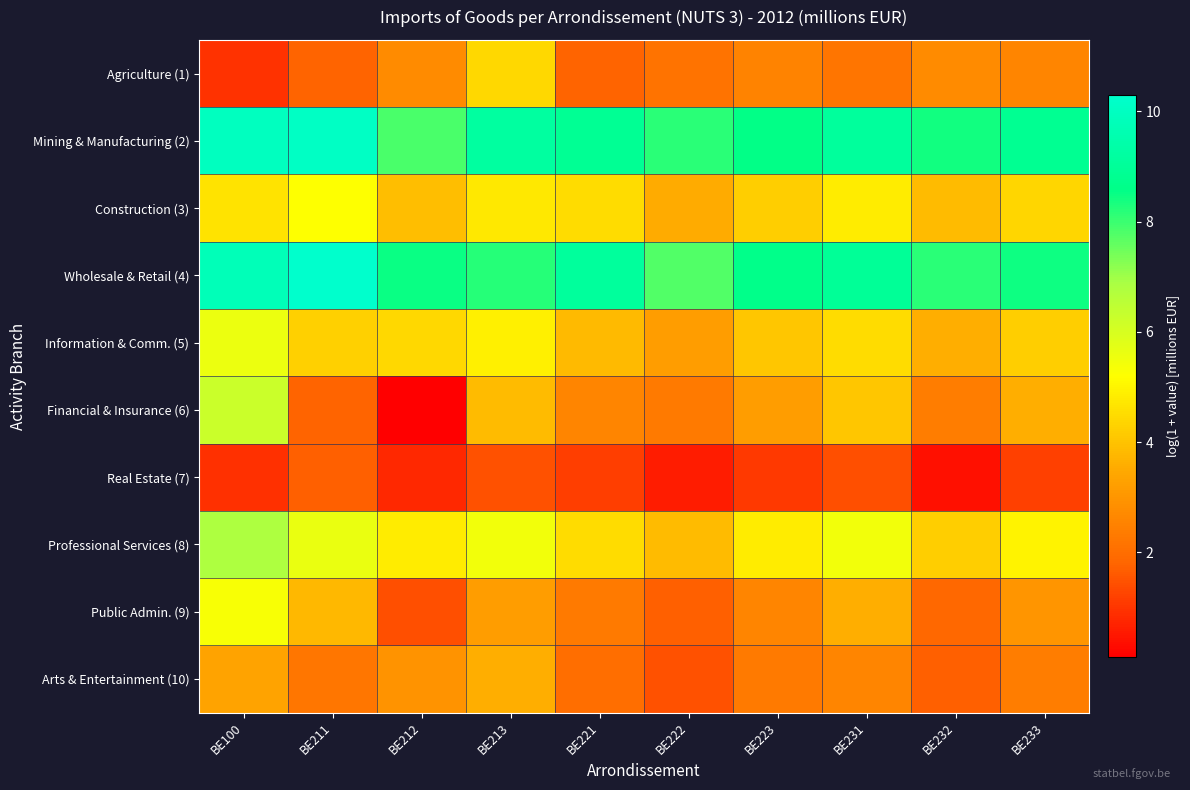

Which series has the largest range (max minus min)?

Financial & Insurance (6)